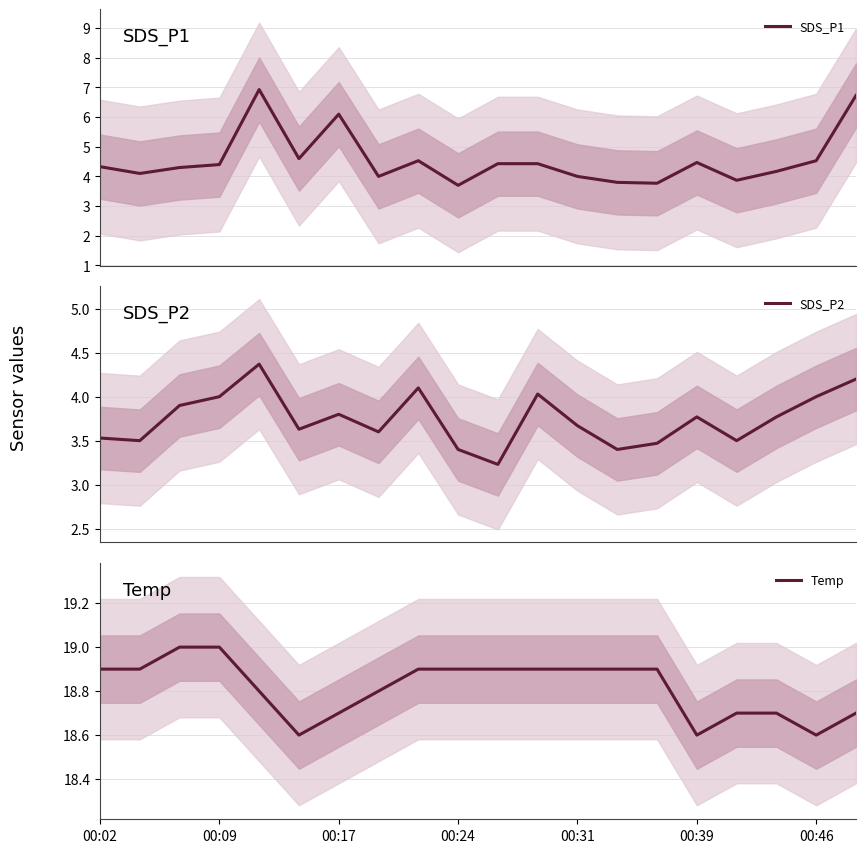

True or false: Temp and SDS_P1 intersect in this chart.

False